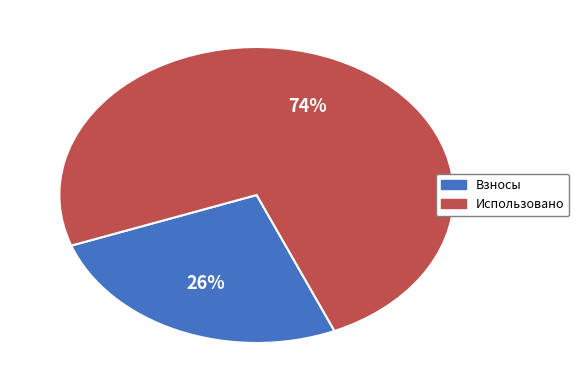

What is the largest slice in the pie chart?

Использовано